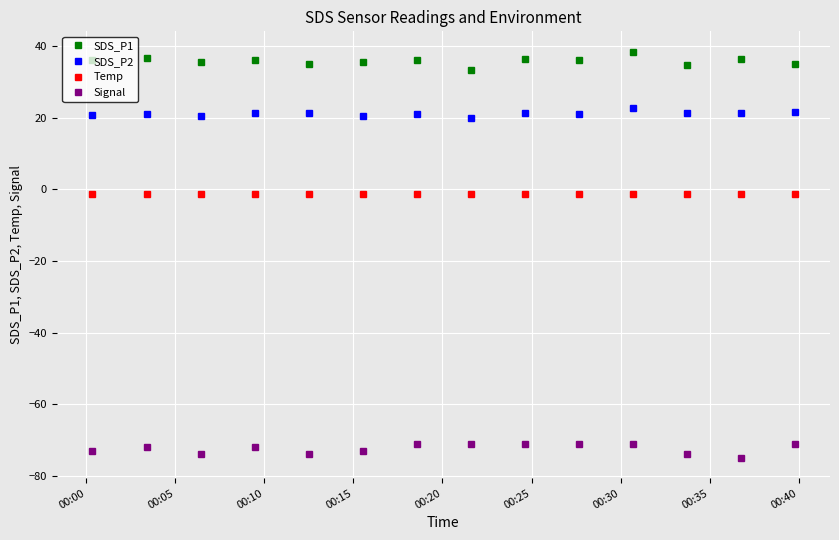

True or false: Signal and Temp cross at least once.

False